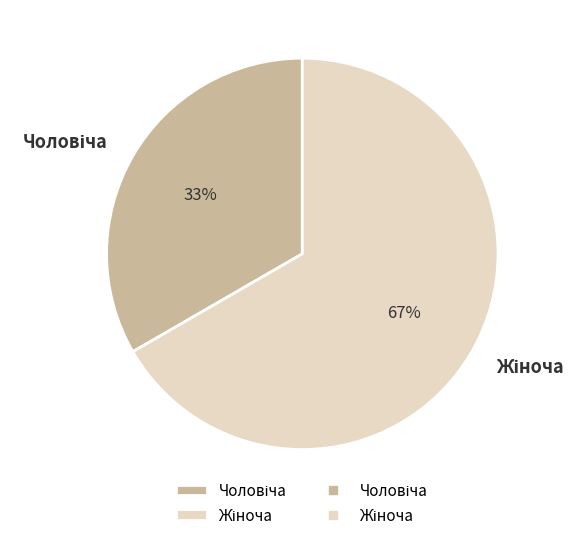

Does any single category account for the majority?

Yes